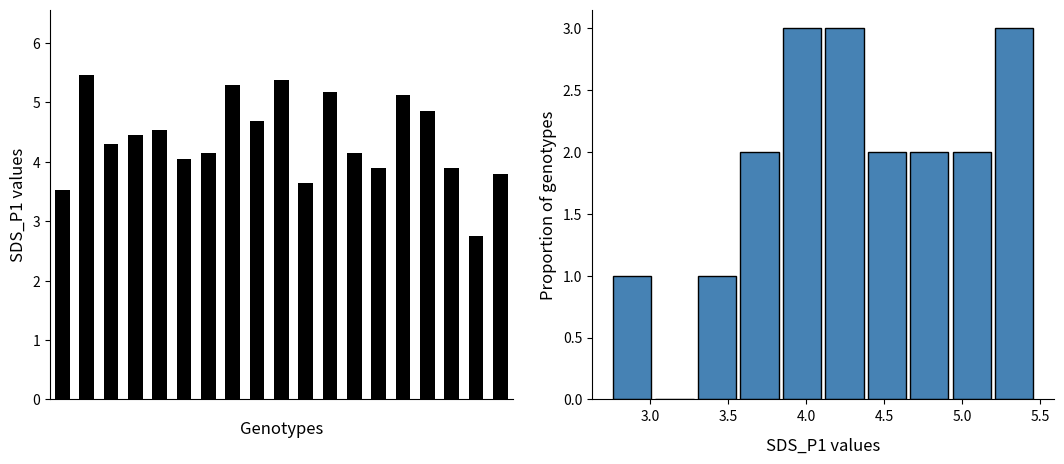

What is the value of the 16th bar from the left?

4.8